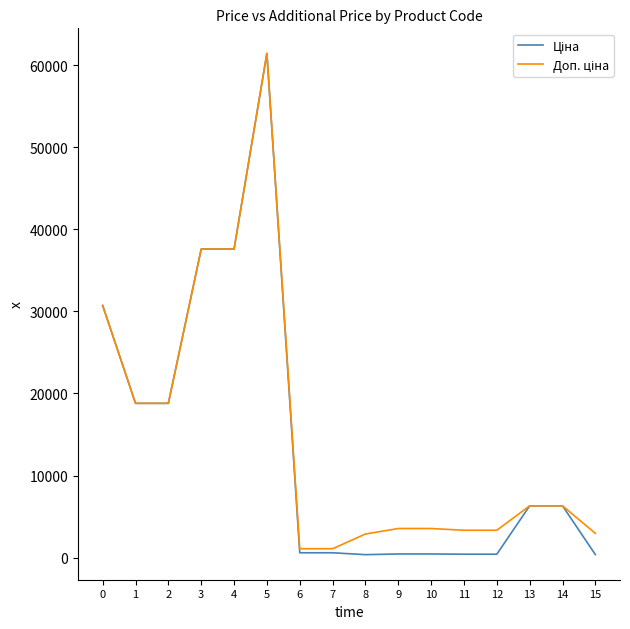

Is this an area chart (filled region under the line)?

No